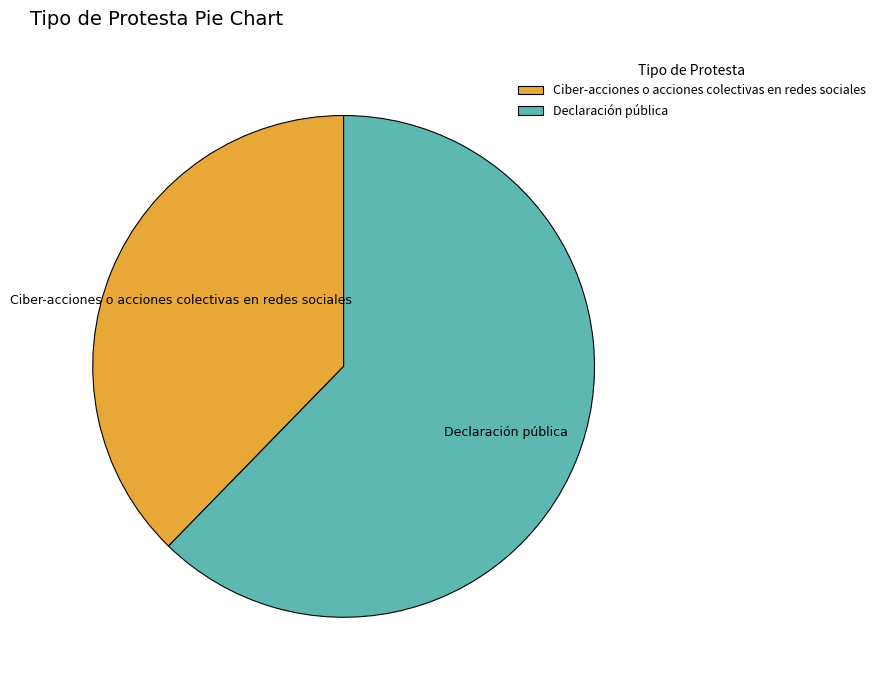

What is the ratio of the value at Declaración pública to the value at Ciber-acciones o acciones colectivas en redes sociales?

1.7